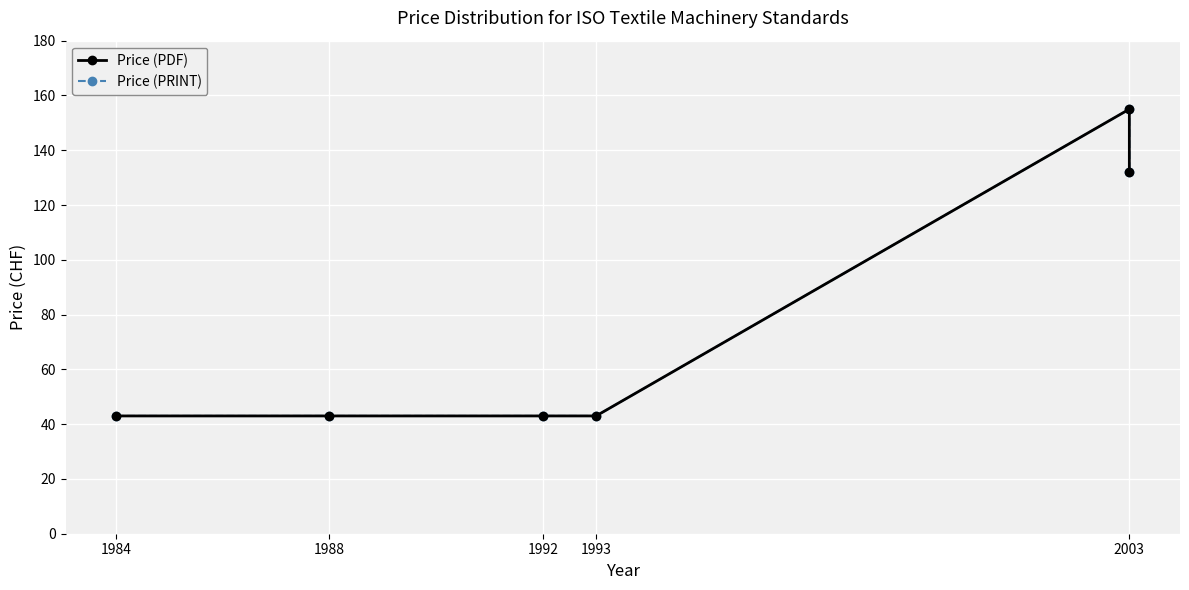

What are all the series names shown in the legend?

Price (PDF), Price (PRINT)